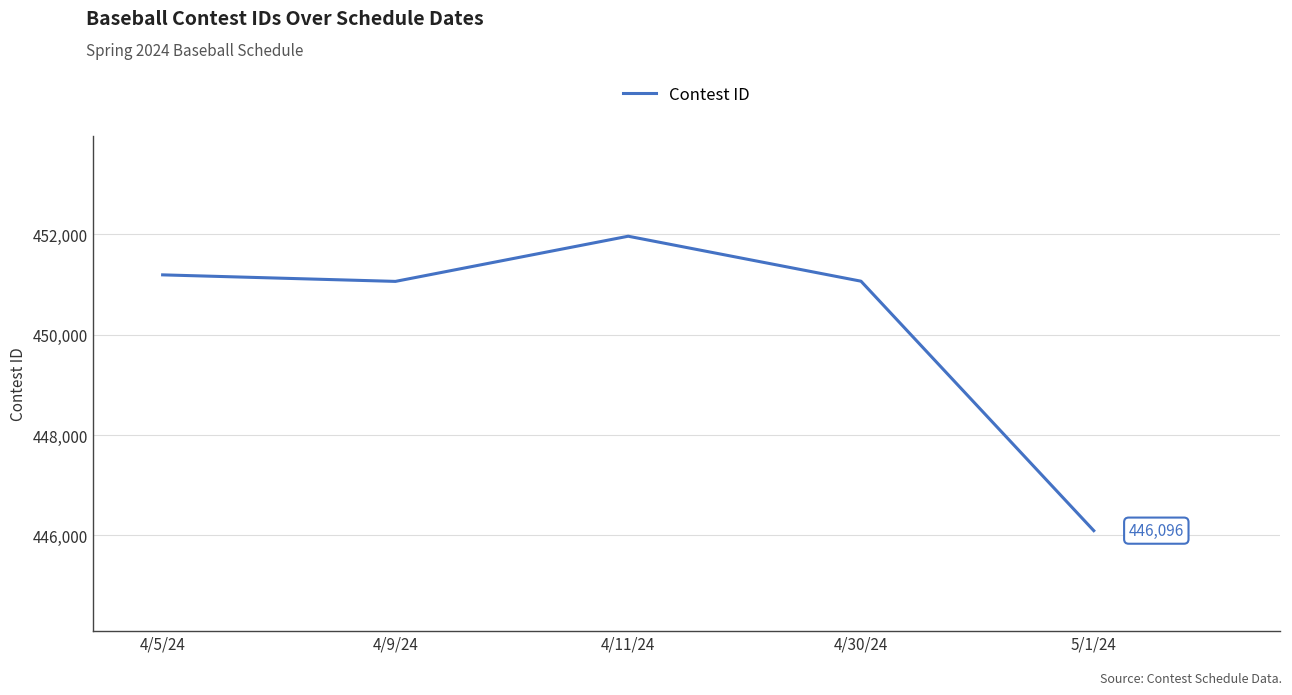

True or false: the data has more than 2 interior local peaks.

False